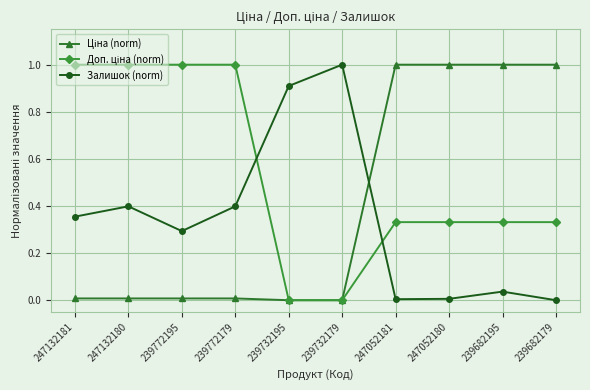

Is it true that Залишок (norm) equals 0.1 at 239682195?

False